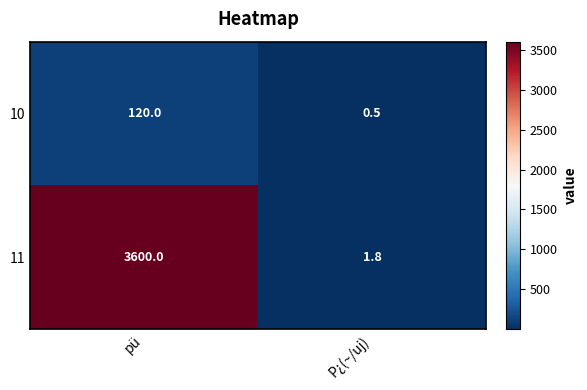

Rank the categories by 10 value from highest to lowest.

pü, P¿(~/uj)